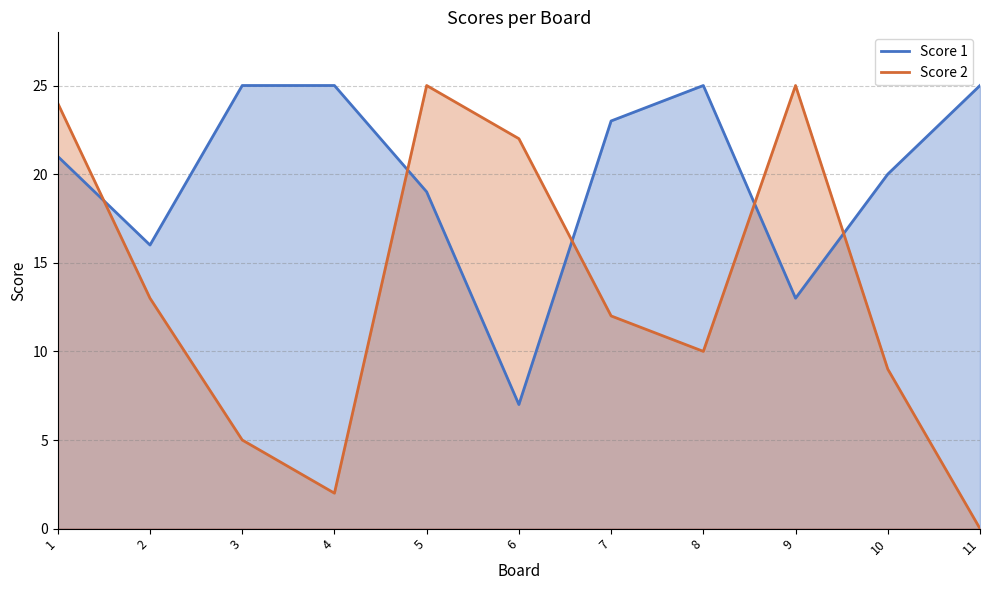

In Score 1, how many points are higher than both neighbors (excluding endpoints)?

1